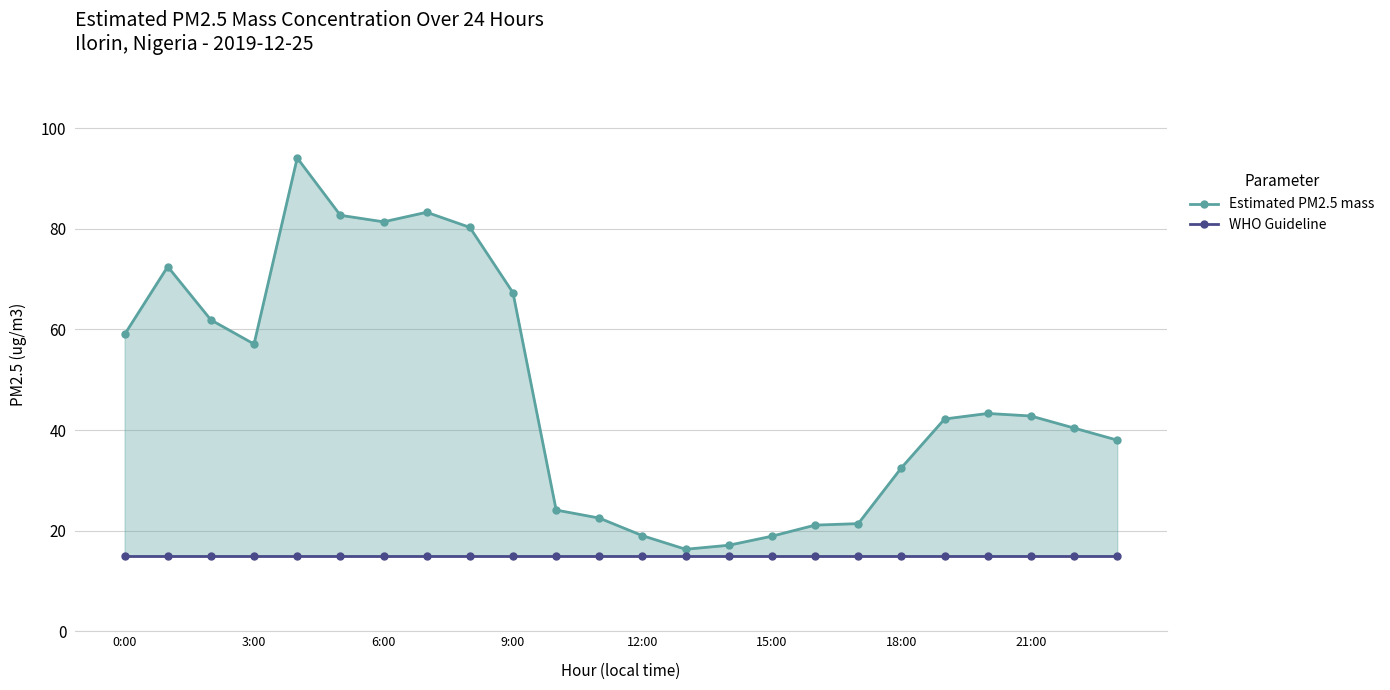

What position from the left is 15:00?

6